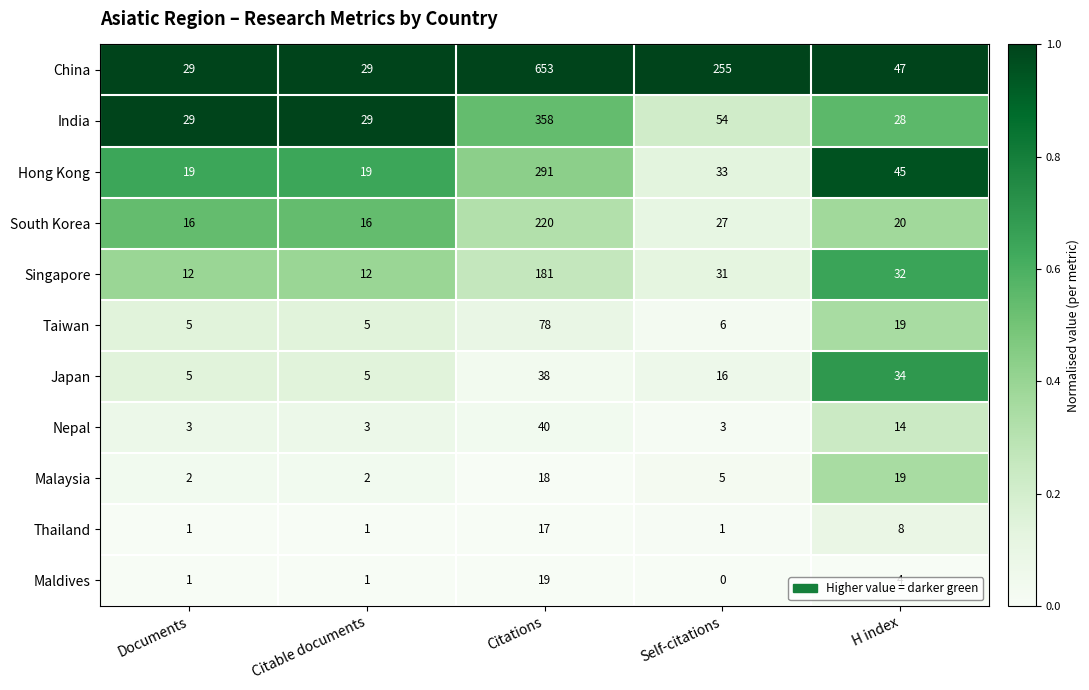

What is the sum of the Maldives values at Self-citations and Citations?

19